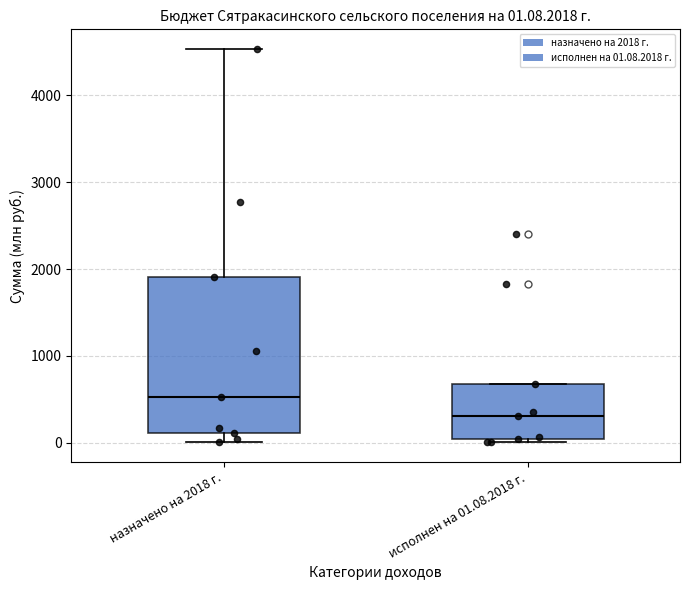

Comparing the boxes themselves (not the whiskers), which one is the tallest?

назначено на 2018 г.